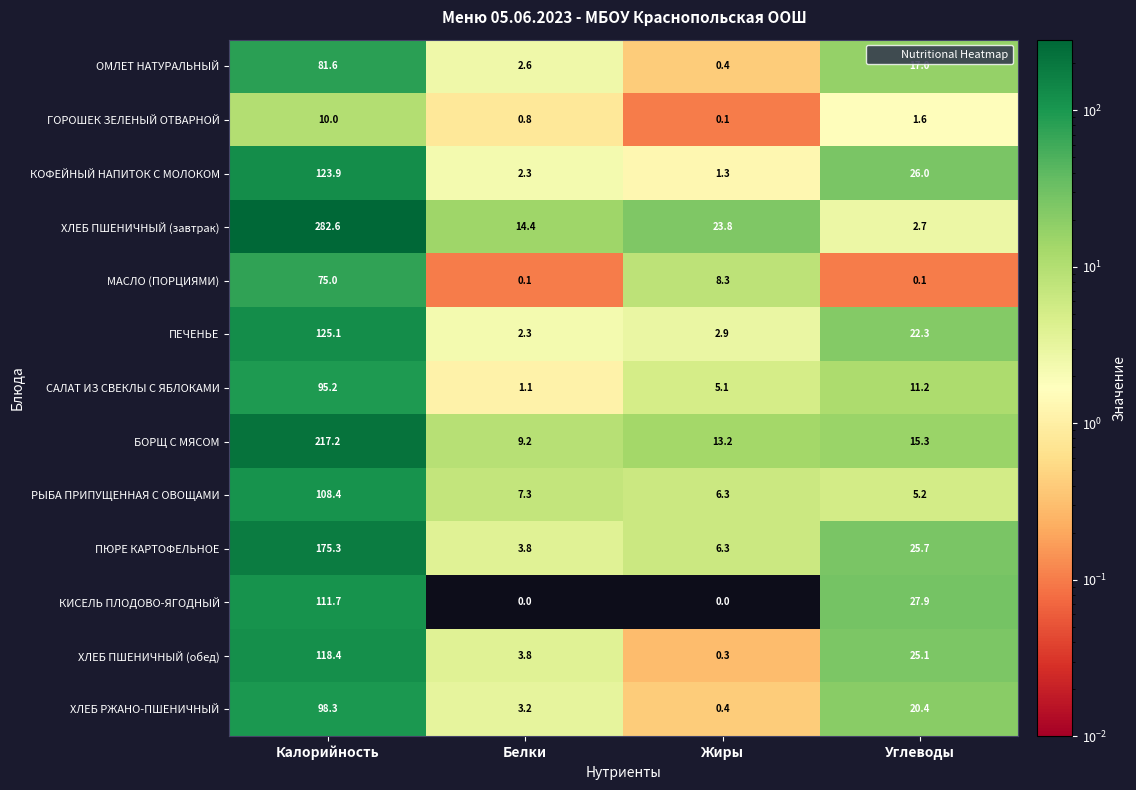

Where is ОМЛЕТ НАТУРАЛЬНЫЙ nearest to the value 41?

Углеводы